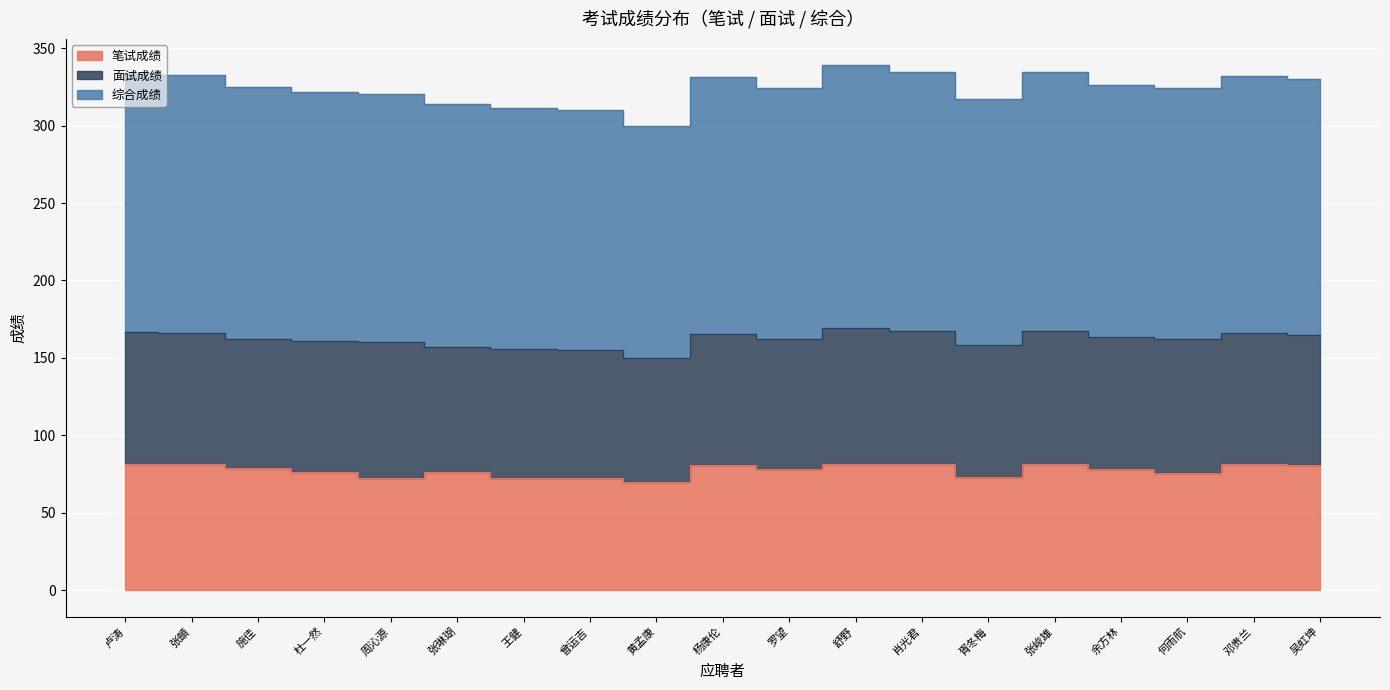

How many interior local valleys does the 笔试成绩 series have?

5